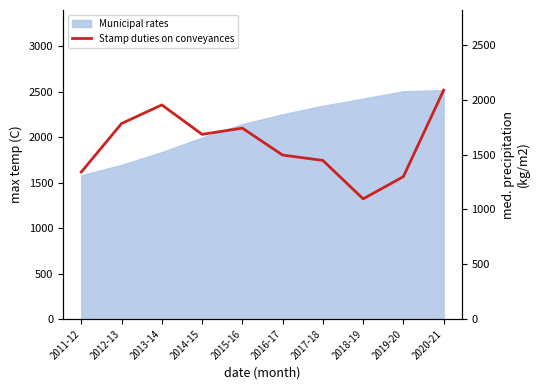

What is the maximum value shown in the chart?

2090